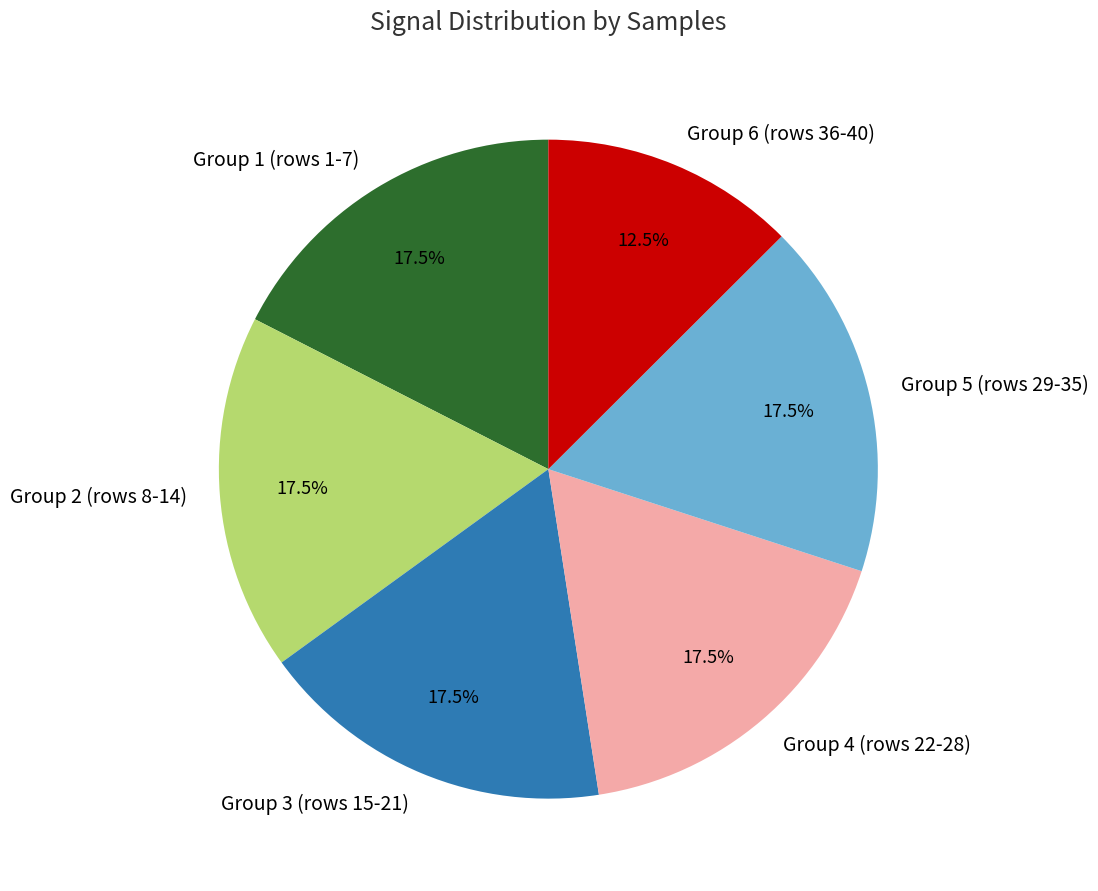

How many slices are in this pie chart?

6